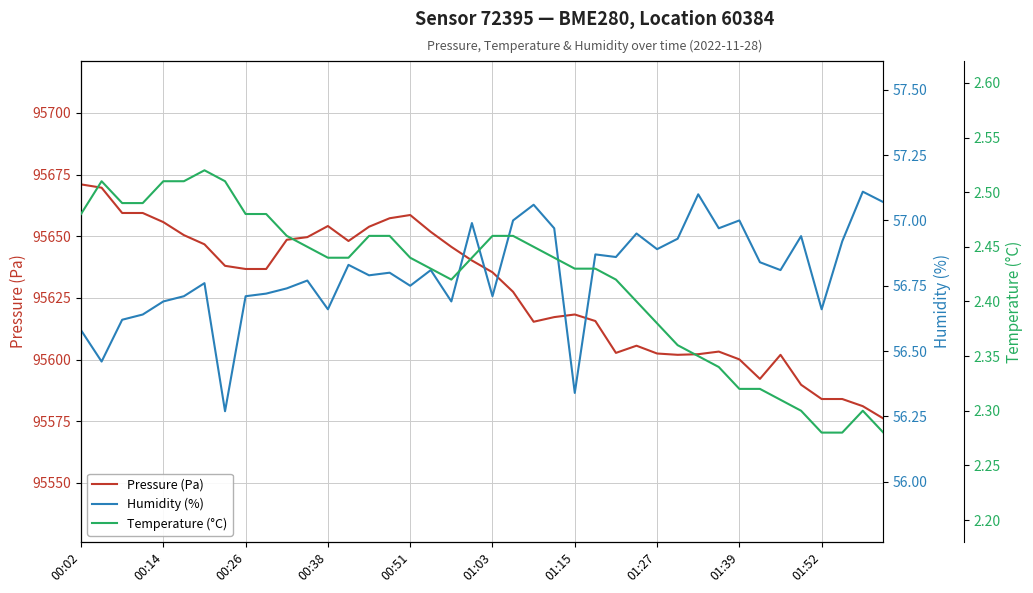

Reading left to right, transcribe all the data shown in this chart.

Pressure (Pa): 95671.0	95669.7	95659.4	95659.4	95655.7	95650.4	95646.7	95638.0	95636.7	95636.7	95648.6	95649.6	95654.1	95648.1	95653.8	95657.3	95658.6	95651.8	95645.7	95640.2	95635.4	95627.5	95615.3	95617.2	95618.3	95615.6	95602.7	95605.6	95602.5	95601.9	95602.2	95603.2	95600.1	95592.2	95601.9	95589.8	95584.0	95584.0	95581.1	95576.1
Humidity (%): 56.6	56.5	56.6	56.6	56.7	56.7	56.8	56.3	56.7	56.7	56.7	56.8	56.7	56.8	56.8	56.8	56.8	56.8	56.7	57.0	56.7	57.0	57.1	57.0	56.3	56.9	56.9	57.0	56.9	56.9	57.1	57.0	57.0	56.8	56.8	56.9	56.7	56.9	57.1	57.1
Temperature (°C): 2.5	2.5	2.5	2.5	2.5	2.5	2.5	2.5	2.5	2.5	2.5	2.5	2.4	2.4	2.5	2.5	2.4	2.4	2.4	2.4	2.5	2.5	2.5	2.4	2.4	2.4	2.4	2.4	2.4	2.4	2.4	2.3	2.3	2.3	2.3	2.3	2.3	2.3	2.3	2.3